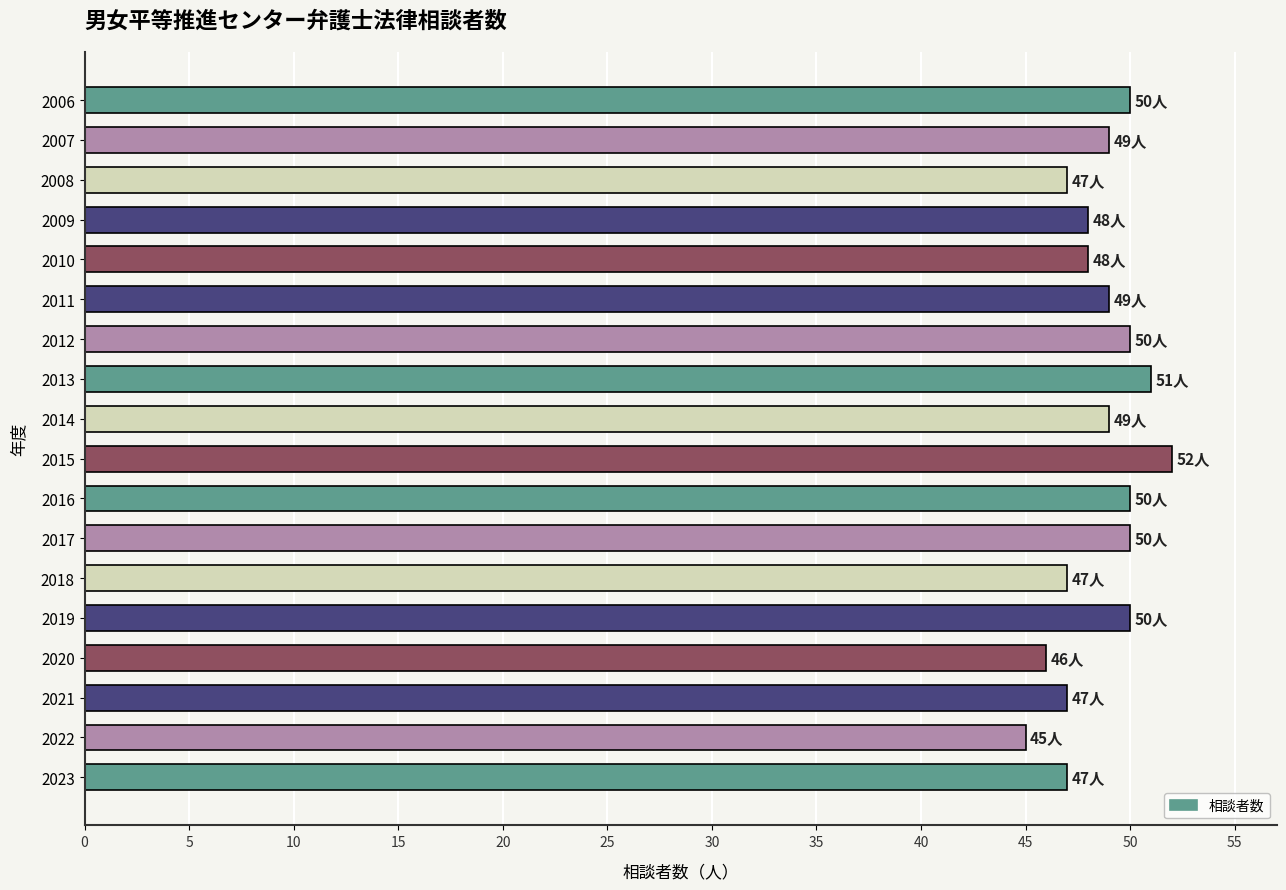

What is the difference between the second highest and second lowest values?

5